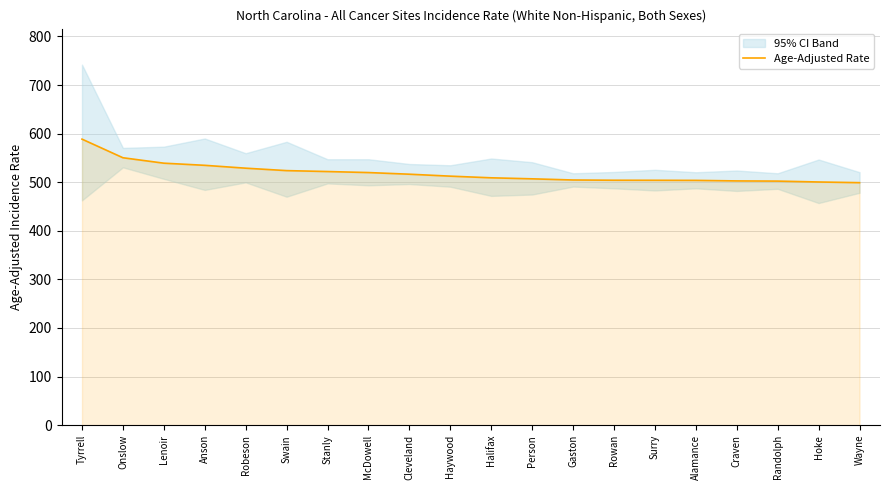

How many categories are shown in the chart?

20